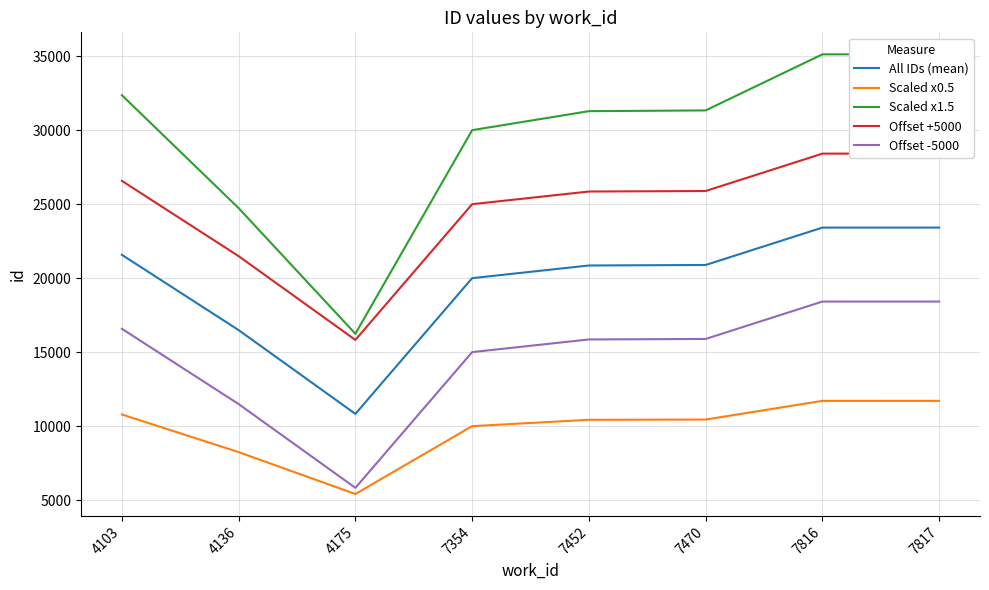

What is the spread (max minus min) of values at 4136?

16495.0